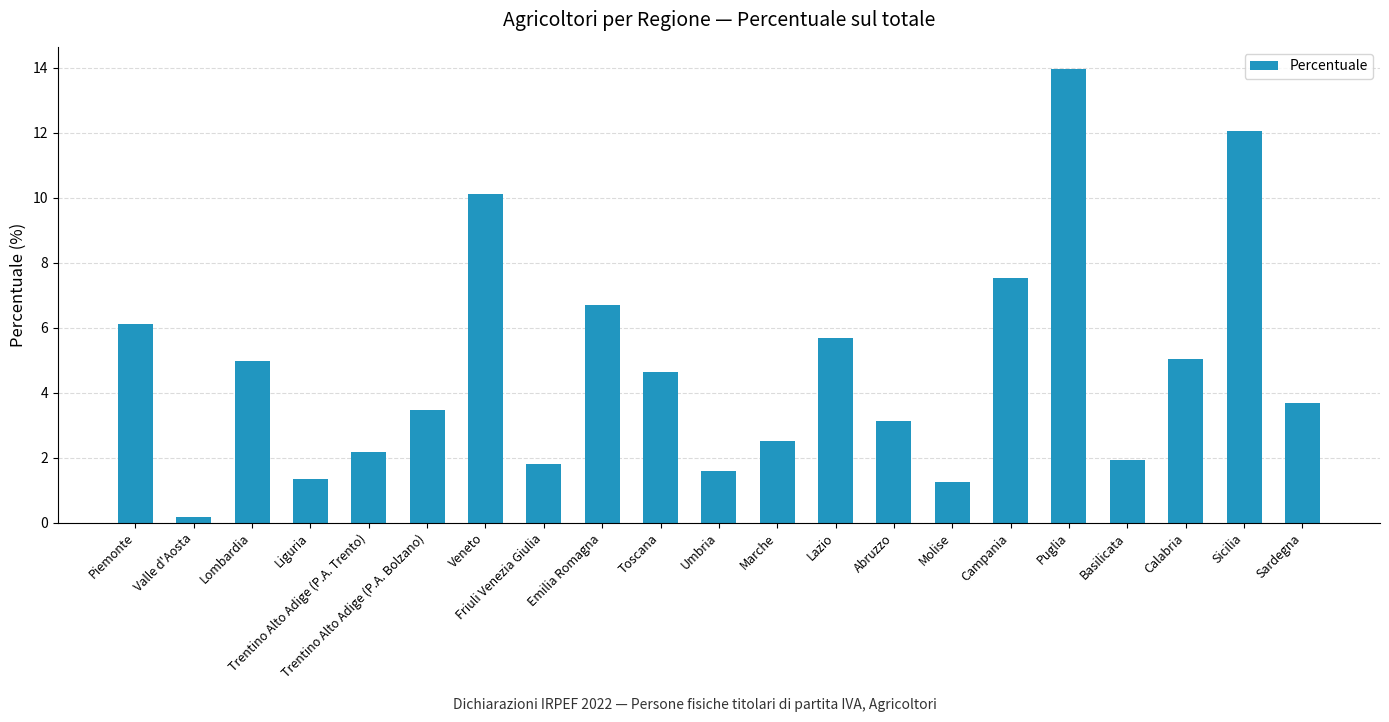

What is the sum of the values at Molise and Lombardia?

6.2